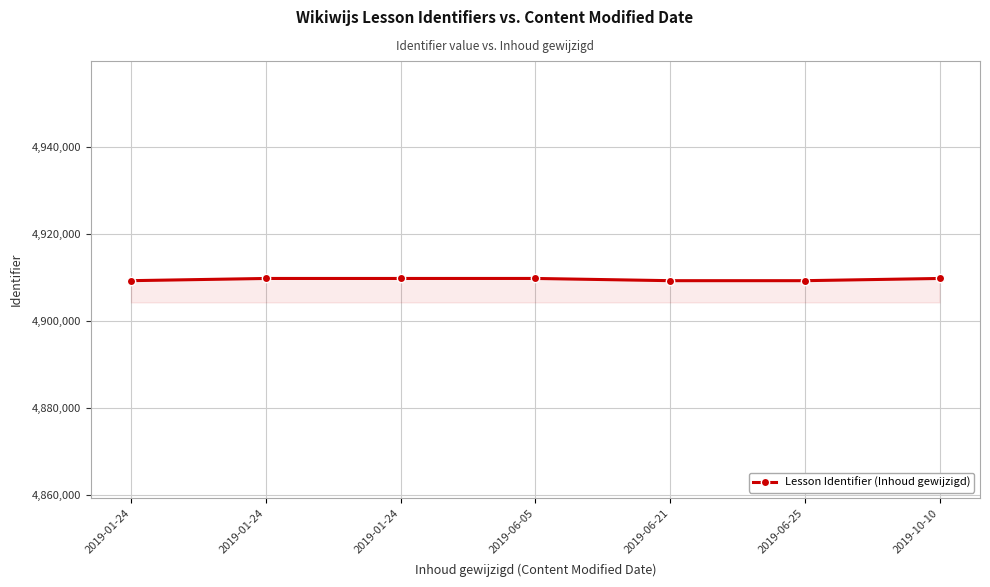

How many lines are shown in the chart?

1